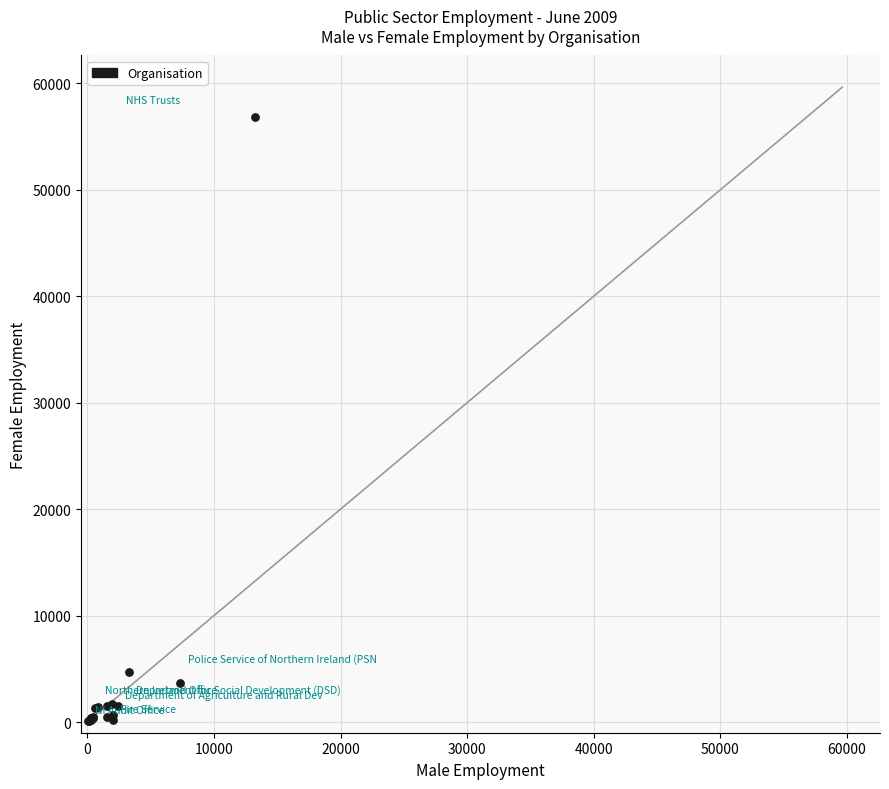

What Y value in the scatter plot is closest to 28424?

4696